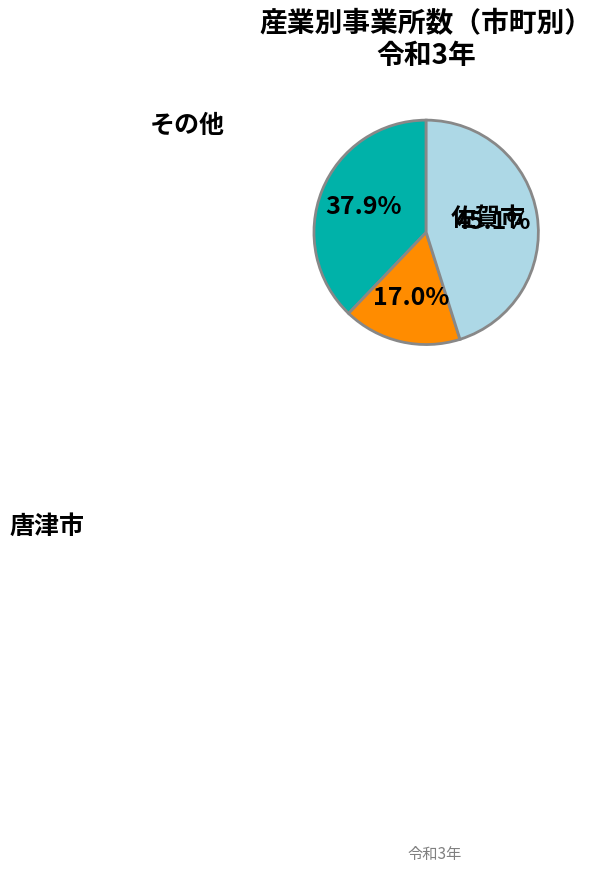

Does any single category account for the majority?

No